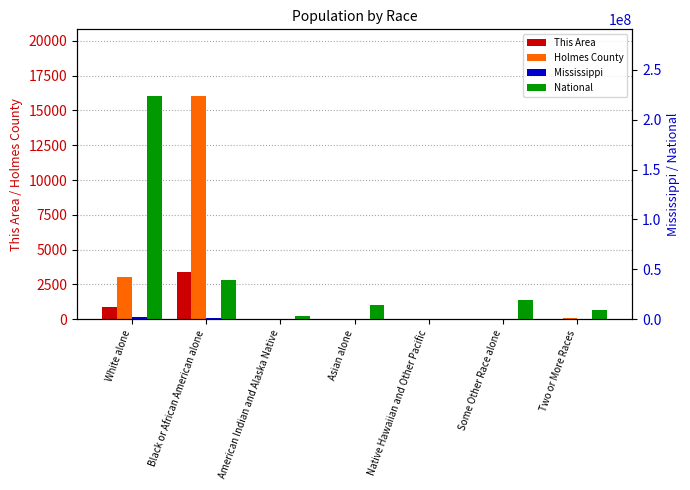

True or false: Mississippi has a value of 38162 at Some Other Race alone.

True